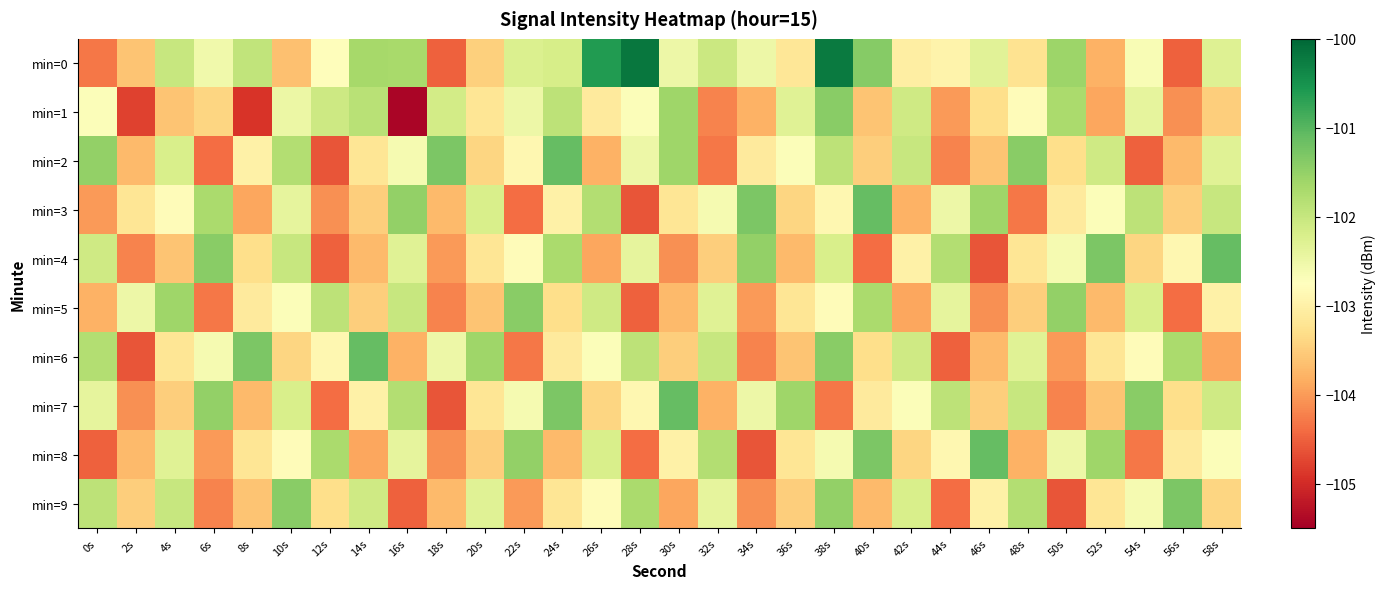

What is the maximum value shown in the chart?

-100.2